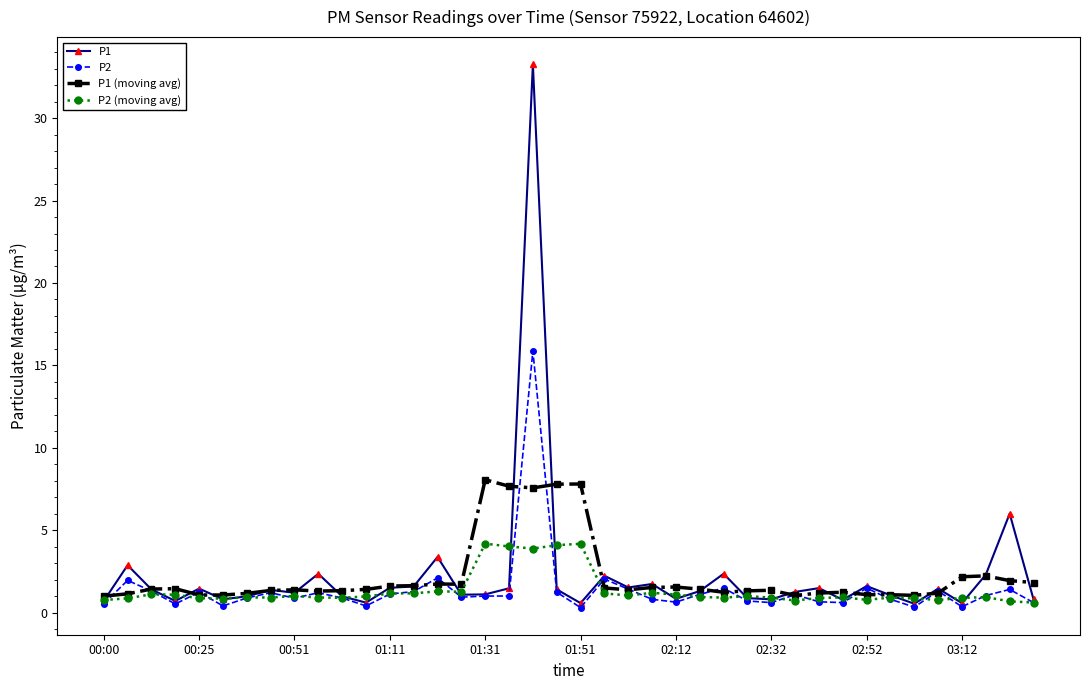

List the series in order of their peak value, highest first.

P1, P2, P1 (moving avg), P2 (moving avg)